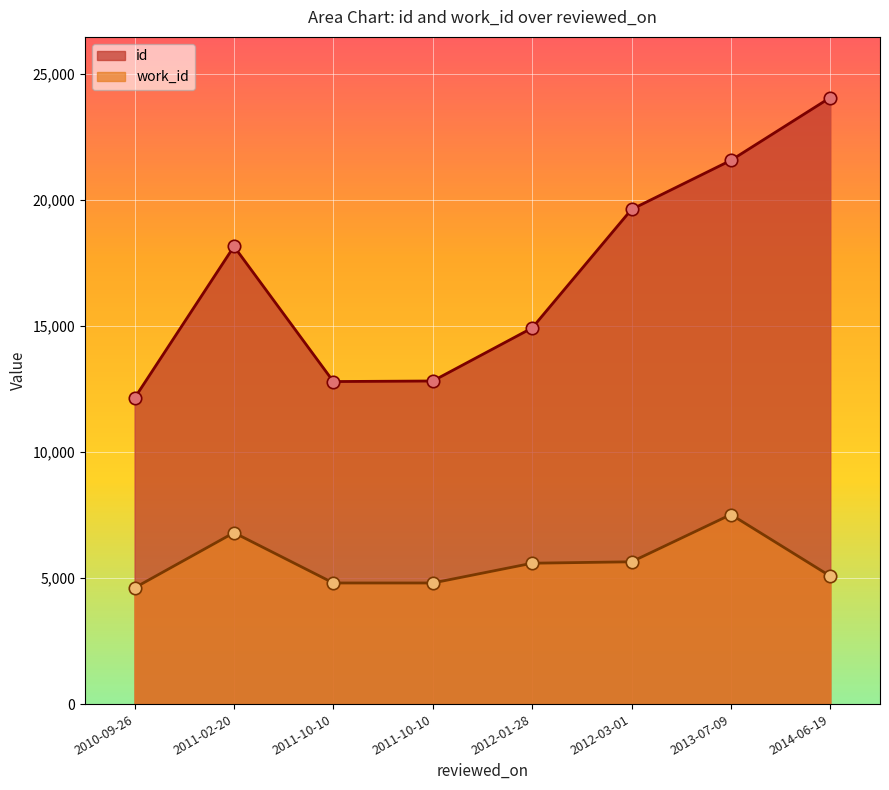

At how many categories does at least one series exceed 18136?

4